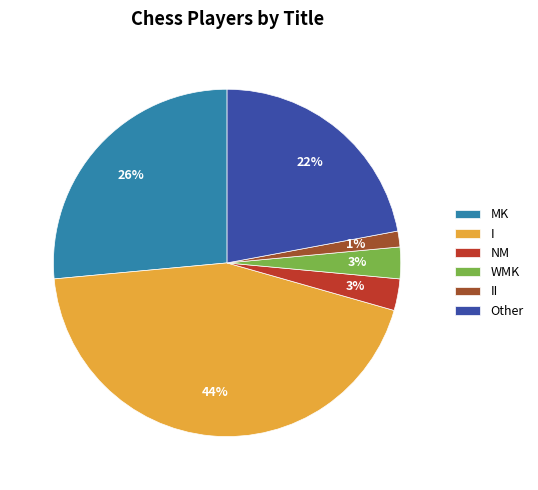

Combined, do MK and NM account for over 50%?

No